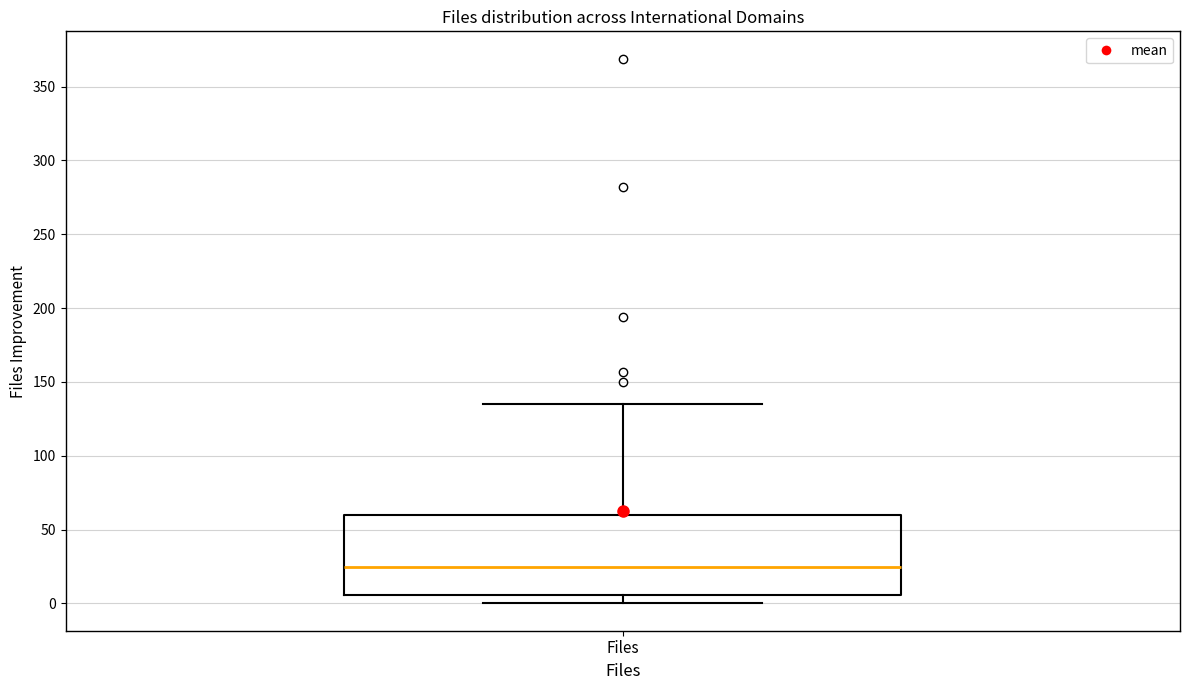

Where is the lower edge of the box for Files on the y-axis? The values are not printed on the chart, so give them approximately, as read against the axis.

5